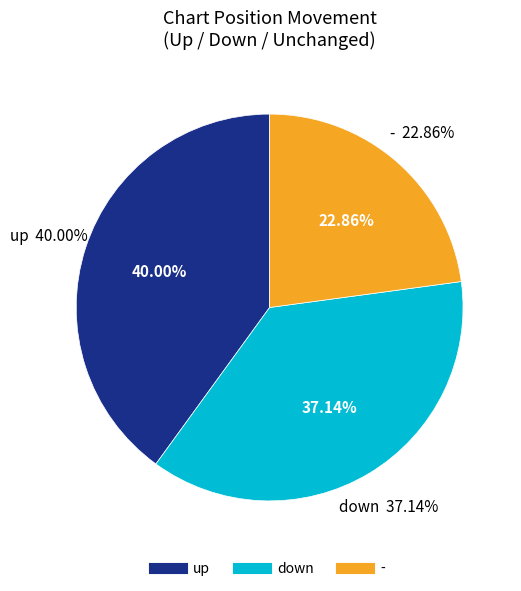

To the nearest percent, what is the average slice percentage?

33%